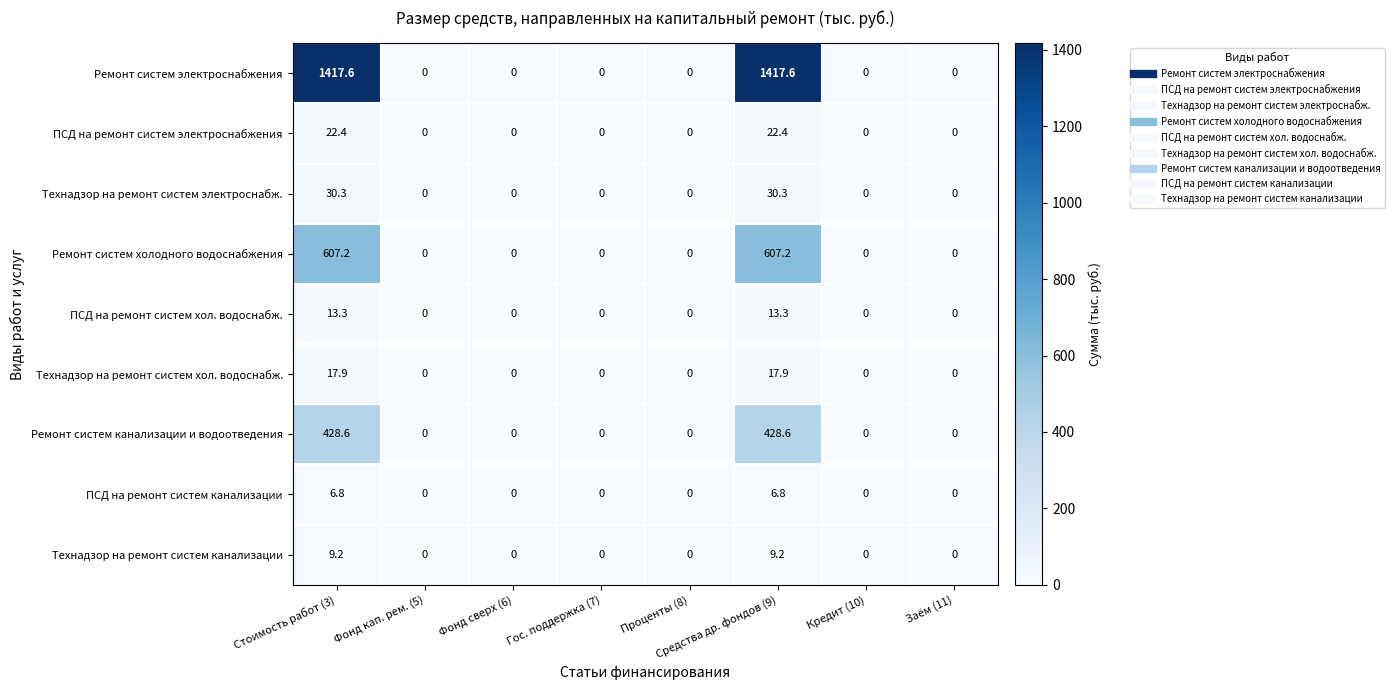

Which series has the widest spread of values?

Ремонт систем электроснабжения